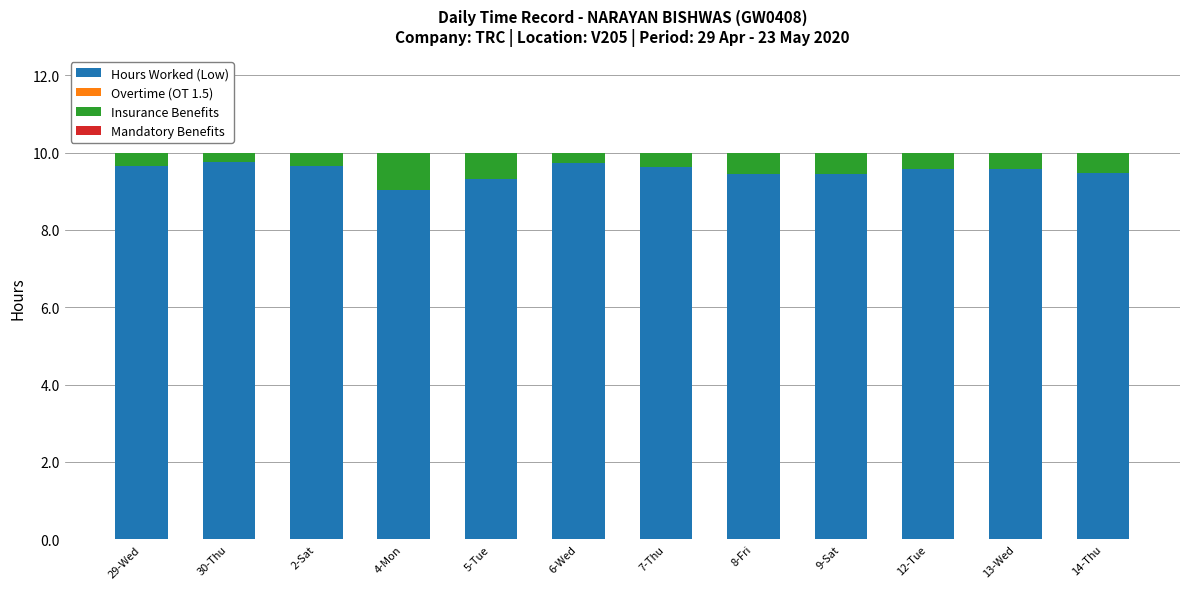

What is the total value across all series at 14-Thu?

10.0